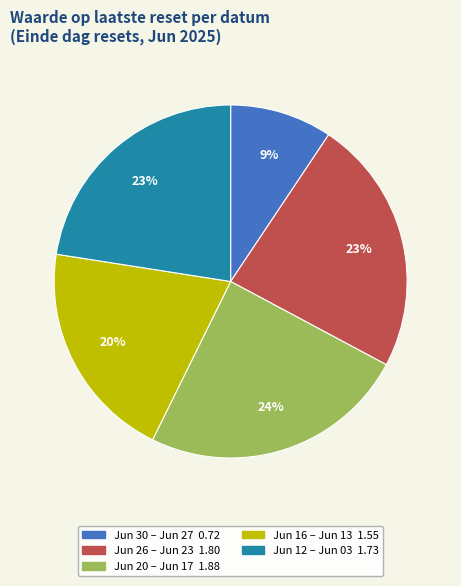

How many slices are in this pie chart?

5